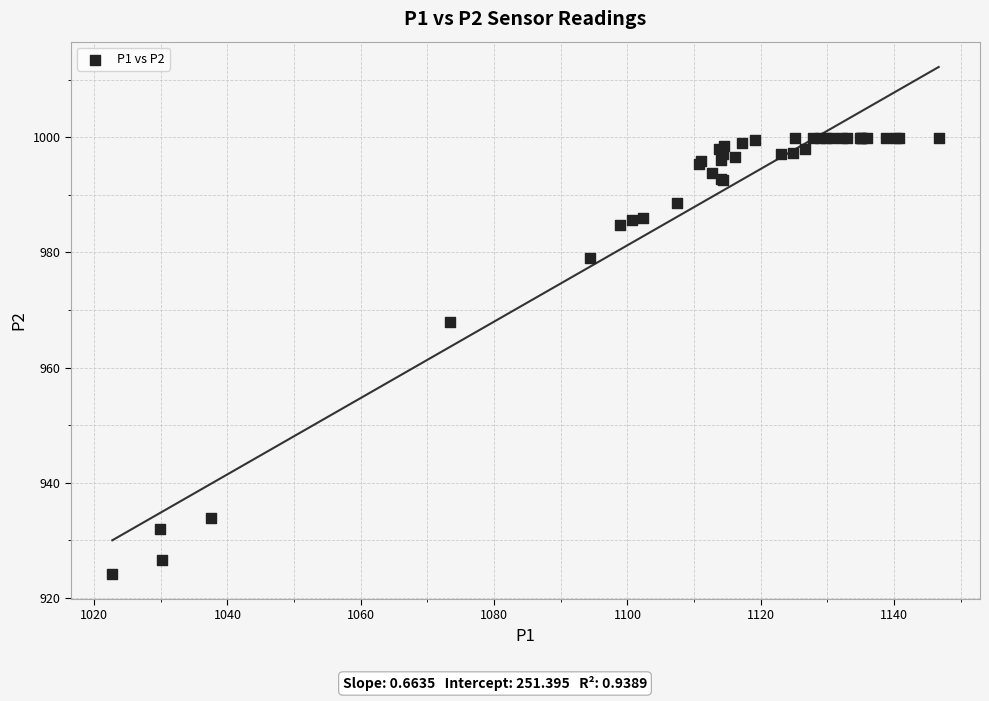

What Y value in the scatter plot is closest to 962?

967.9